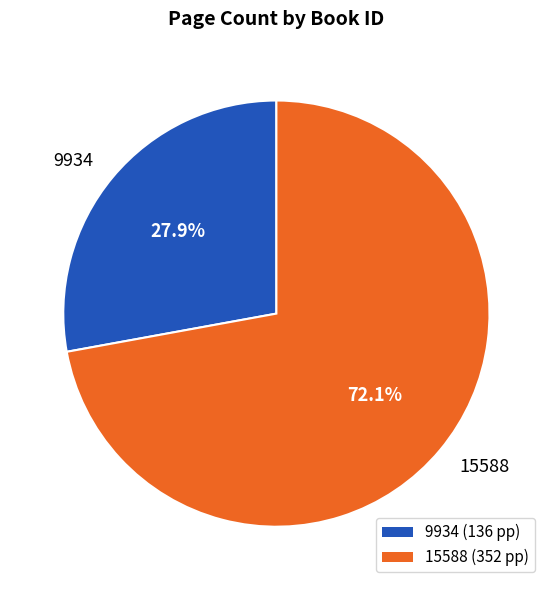

How many slices are in this pie chart?

2